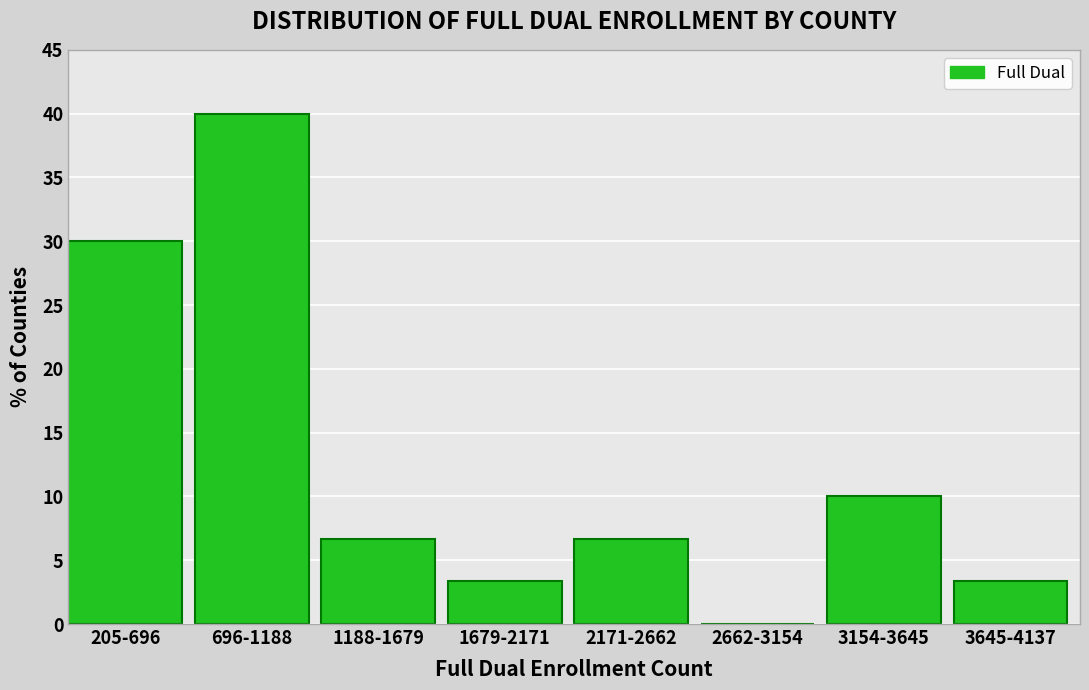

Reading left to right, extract all data points from this chart.

205-696=30.0	696-1188=40.0	1188-1679=6.7	1679-2171=3.3	2171-2662=6.7	2662-3154=0.0	3154-3645=10.0	3645-4137=3.3